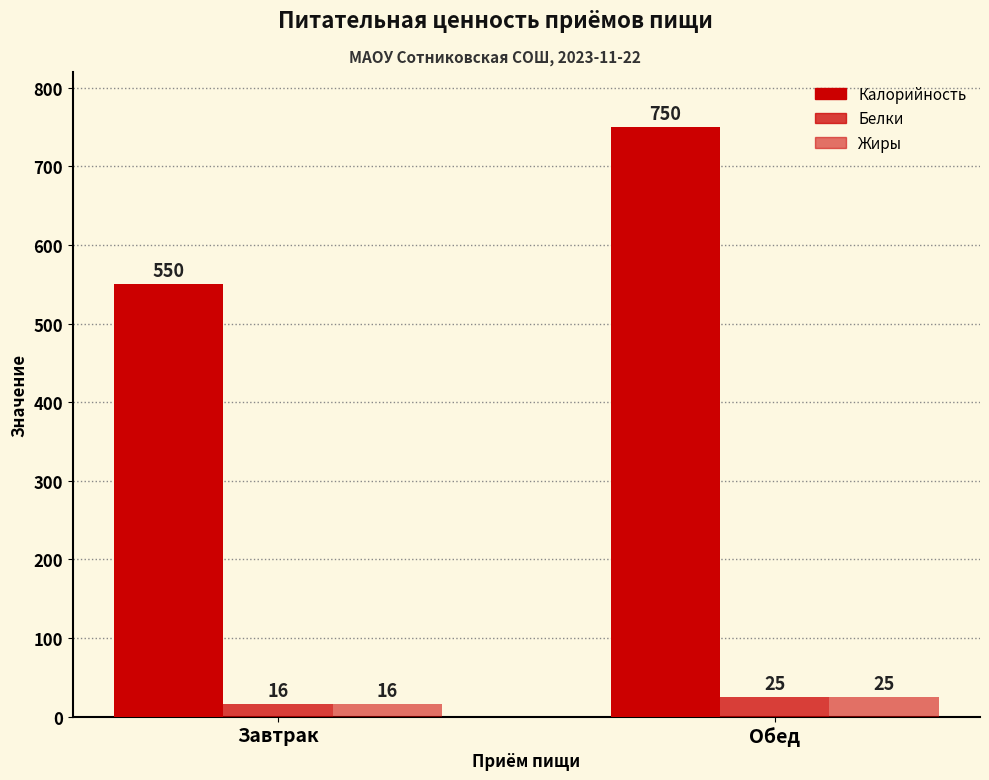

What is the value of the Калорийность bar at the 2nd from the left?

750